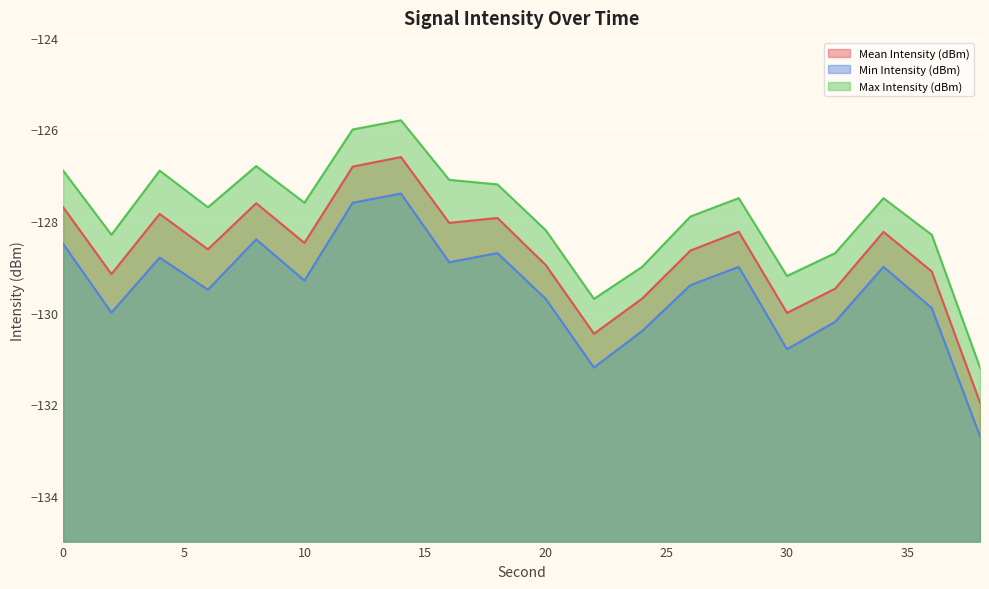

What is the greatest value displayed?

-125.8